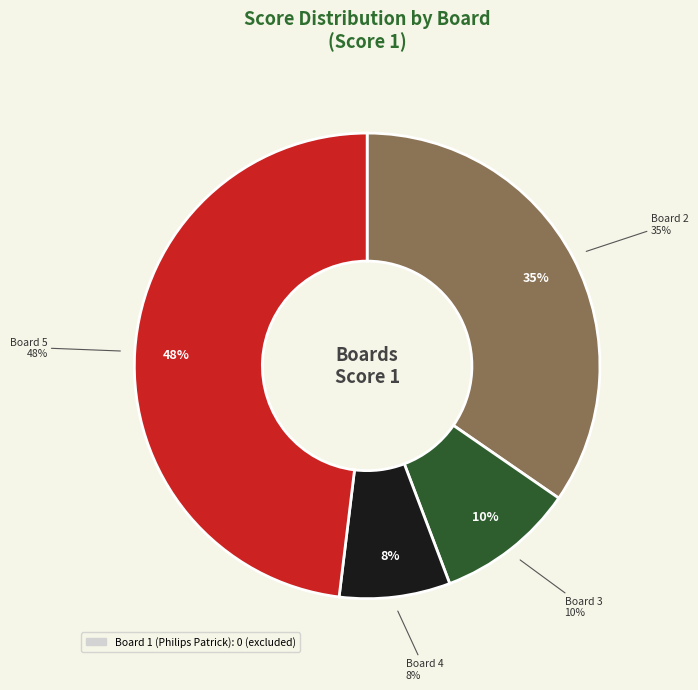

Which category has the smallest portion of the pie?

Board 1 (Philips Patrick)